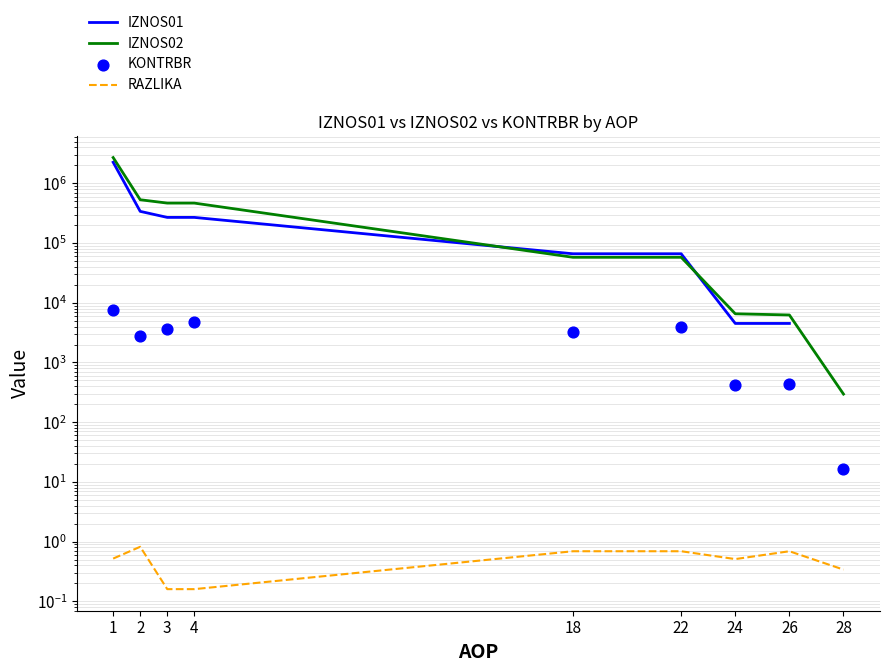

Is the value of IZNOS01 at 22 greater than the value of RAZLIKA at 1?

Yes